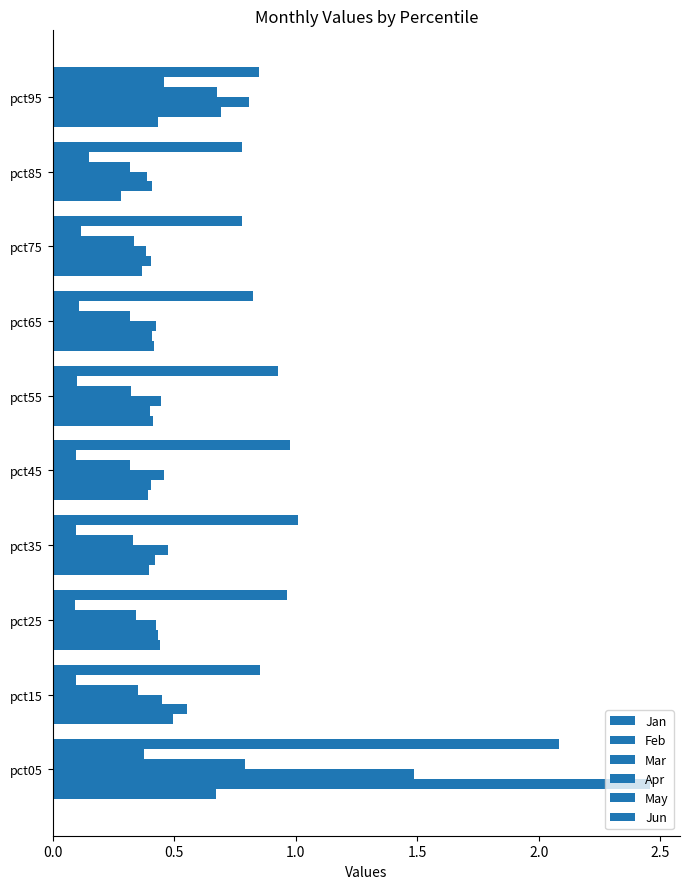

How many series are shown in this chart?

6